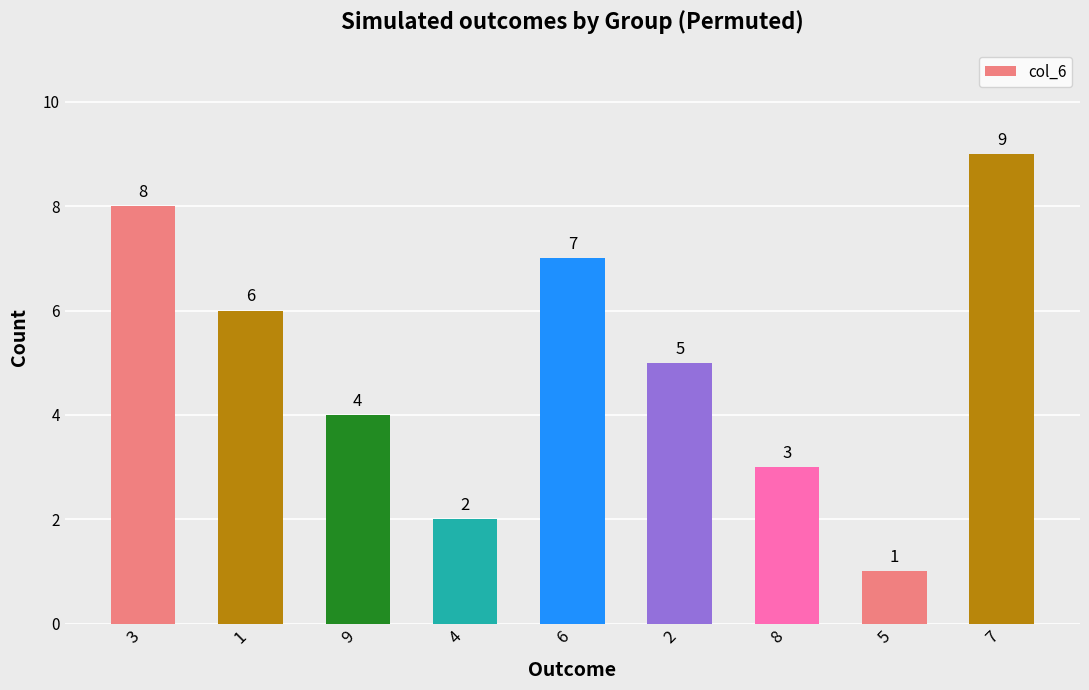

What is the difference between the values at 6 and 1?

1